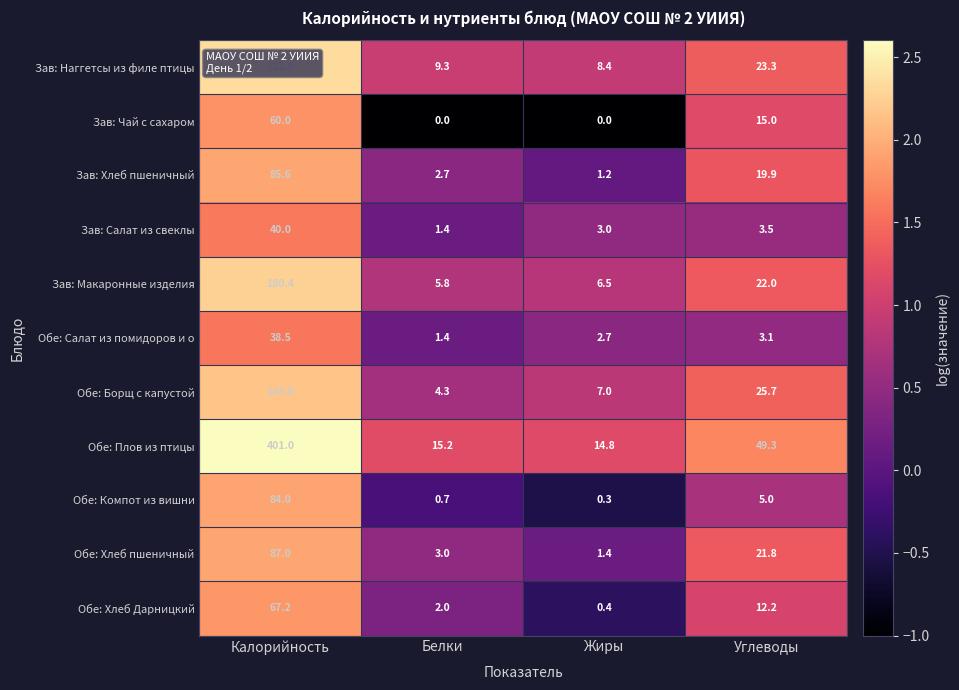

At how many categories does at least one series exceed 0?

4